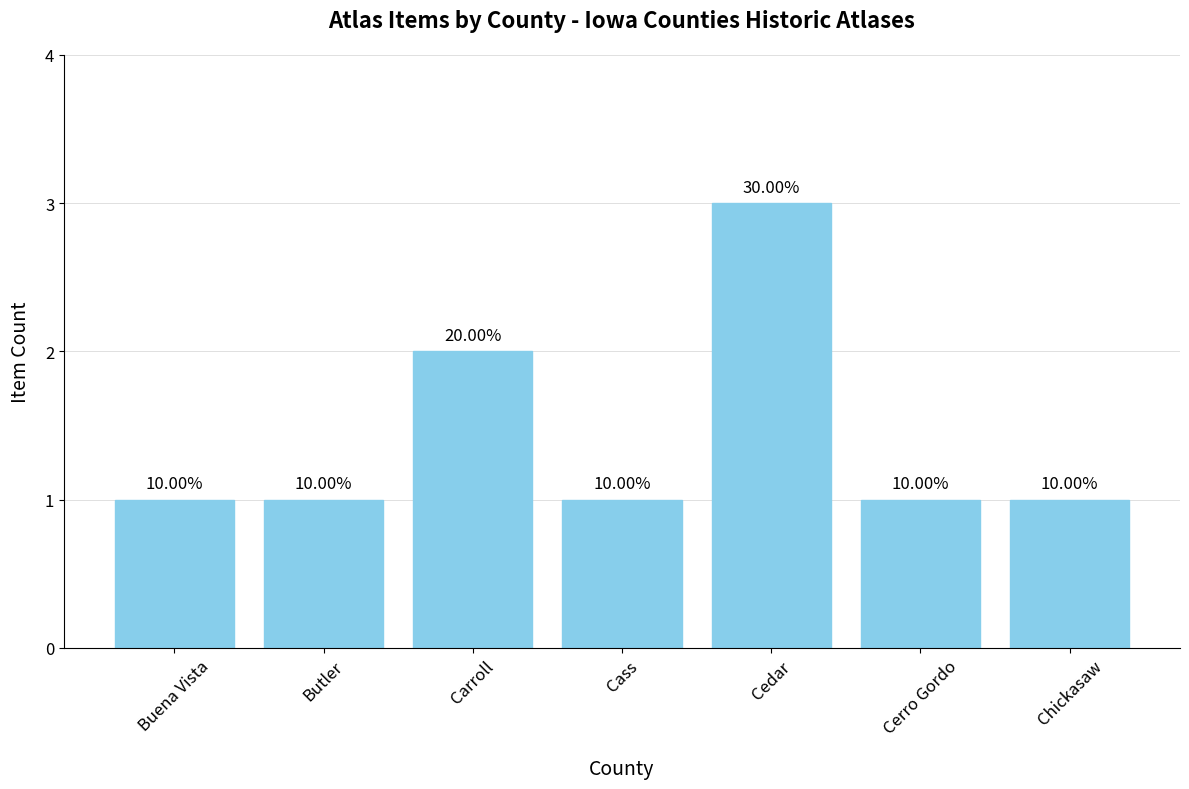

Does the chart contain any negative values?

No